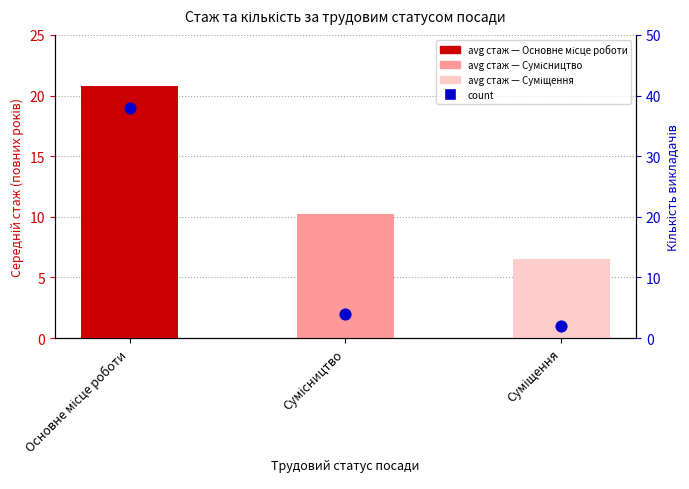

At which category is the sum across all series the highest?

Основне місце роботи